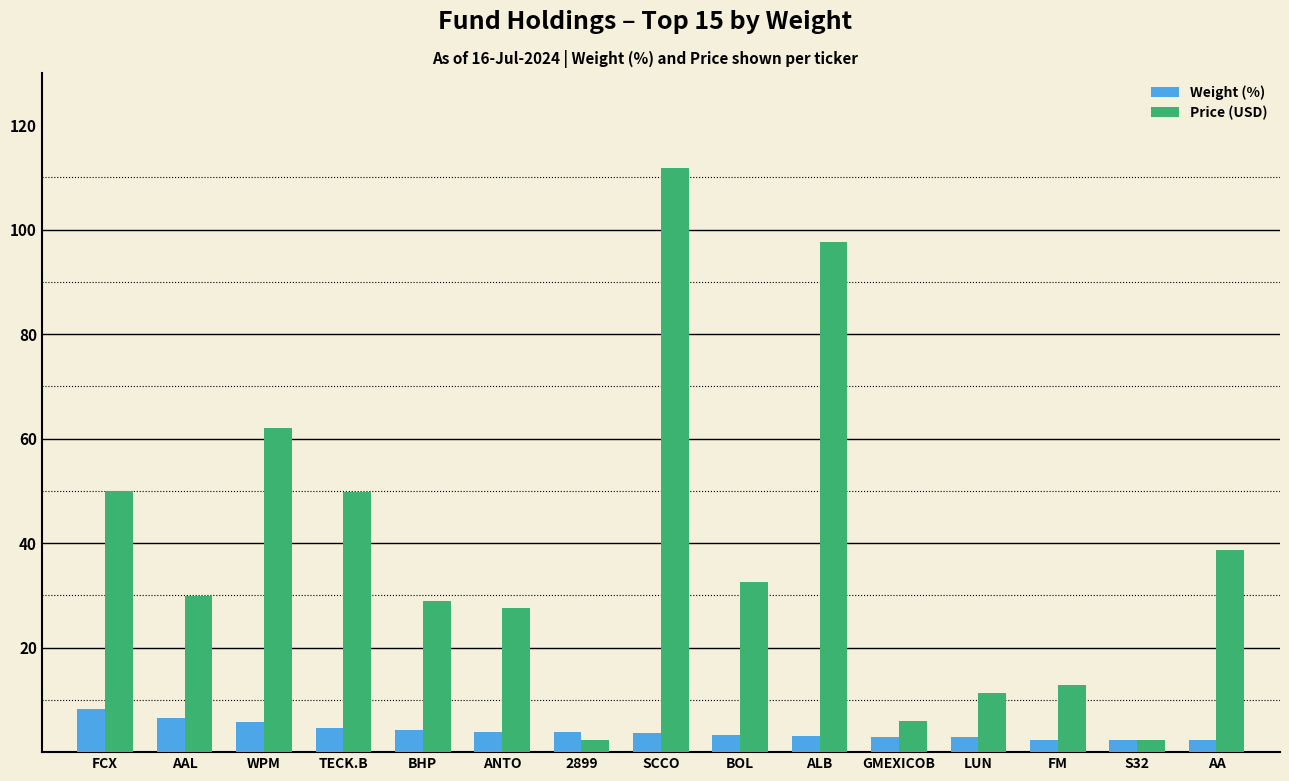

Does the chart contain any negative values?

No